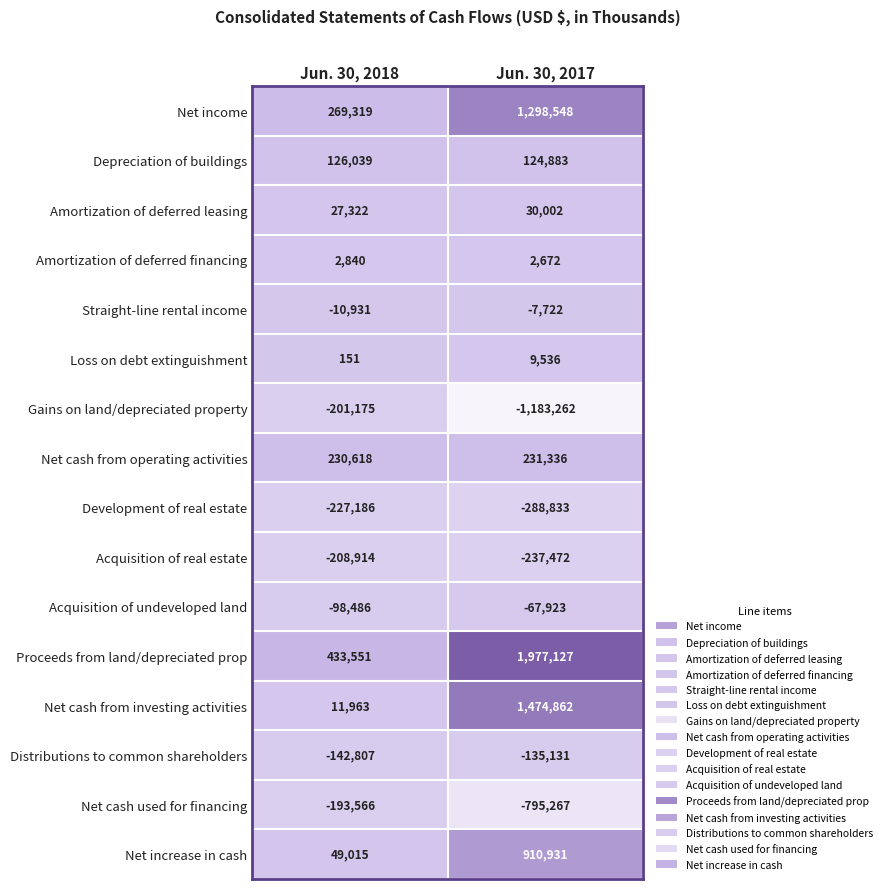

Which series has the widest spread of values?

Proceeds from land/depreciated prop